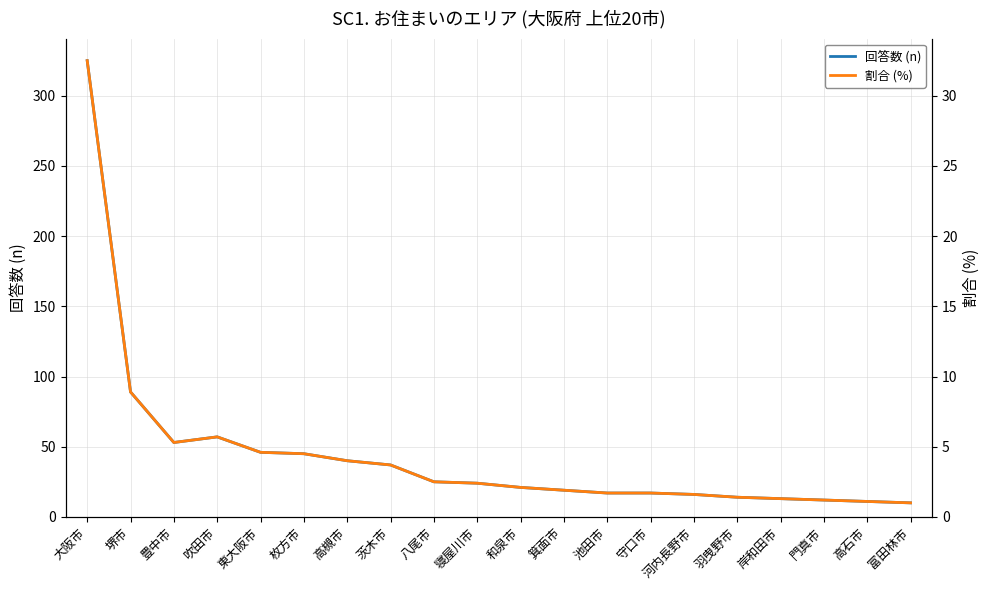

What is the sum of the 割合 (%) values at 河内長野市 and 豊中市?

6.9